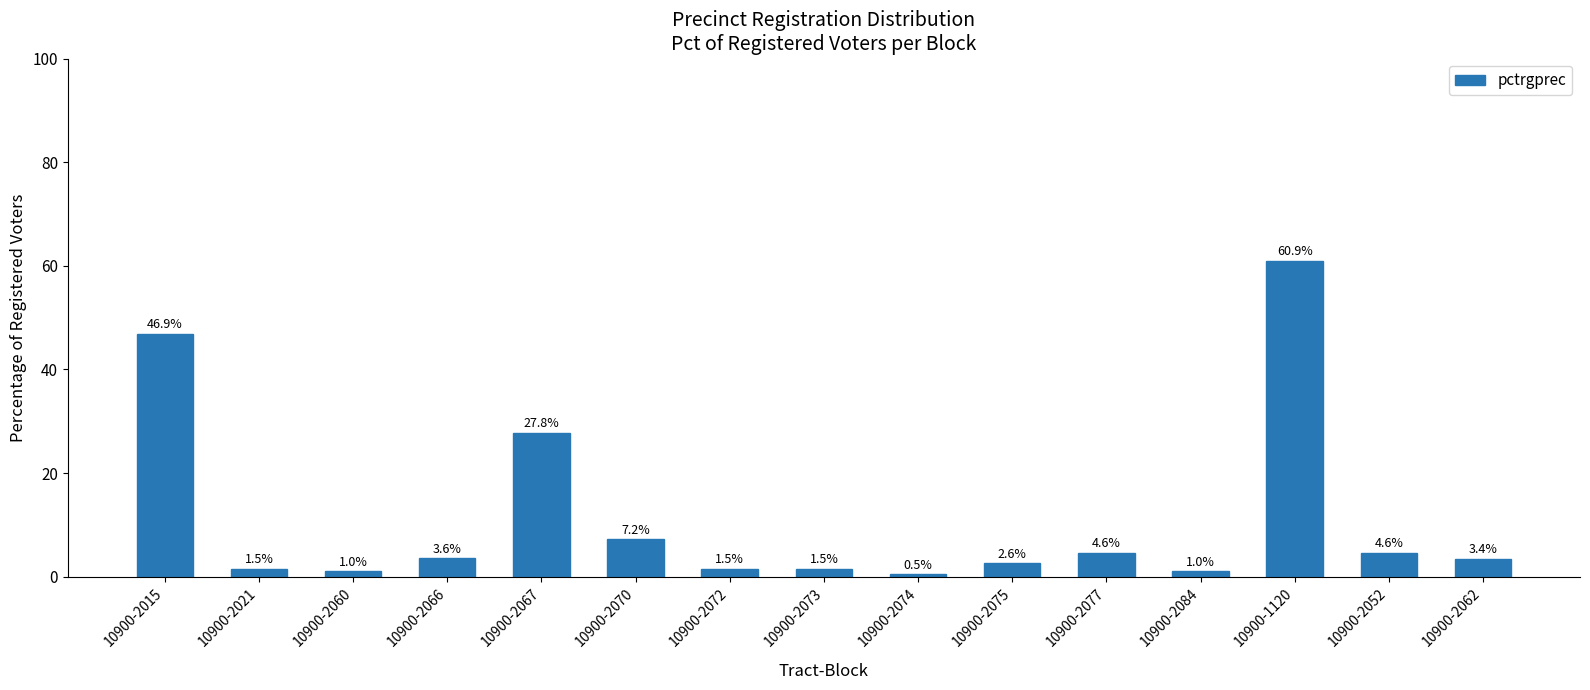

At which label is the value closest to 30?

10900-2067